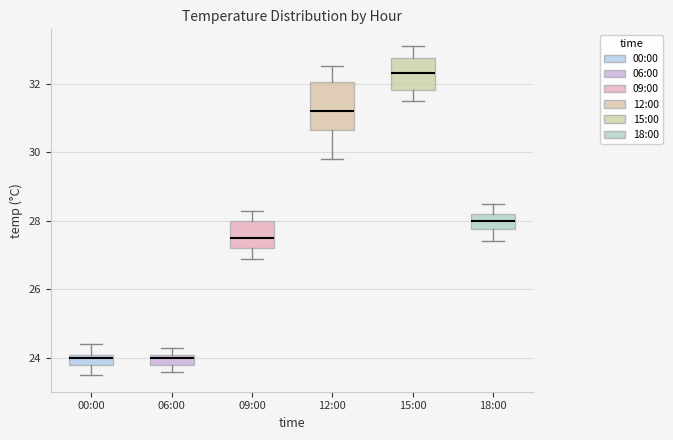

Which box has the highest median line?

15:00